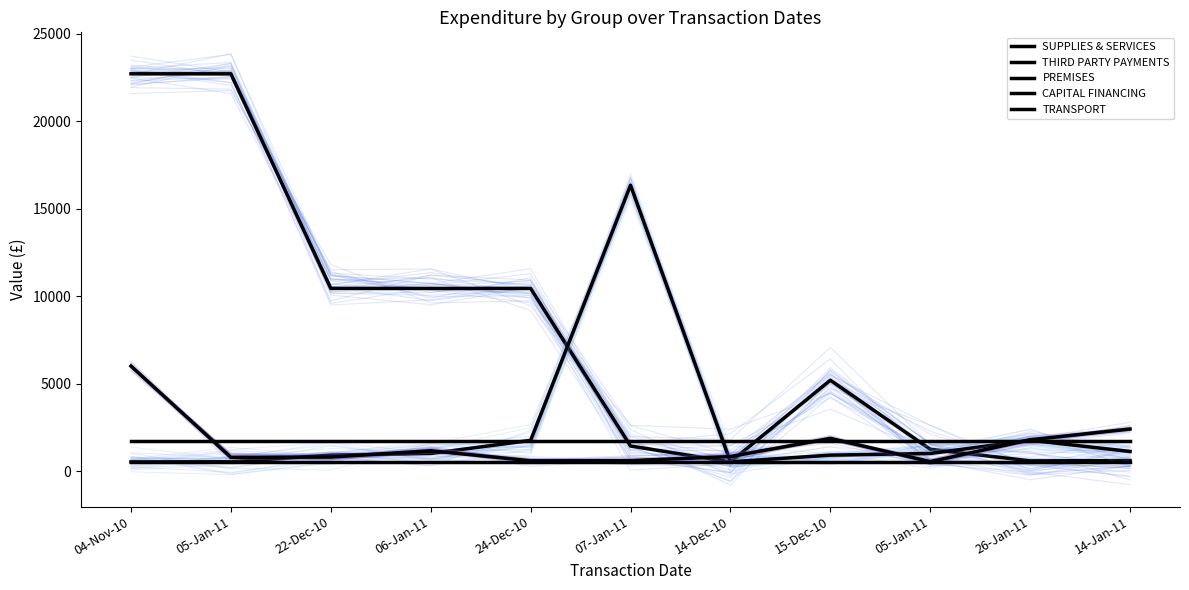

What are all the series names shown in the legend?

SUPPLIES & SERVICES, THIRD PARTY PAYMENTS, PREMISES, CAPITAL FINANCING, TRANSPORT